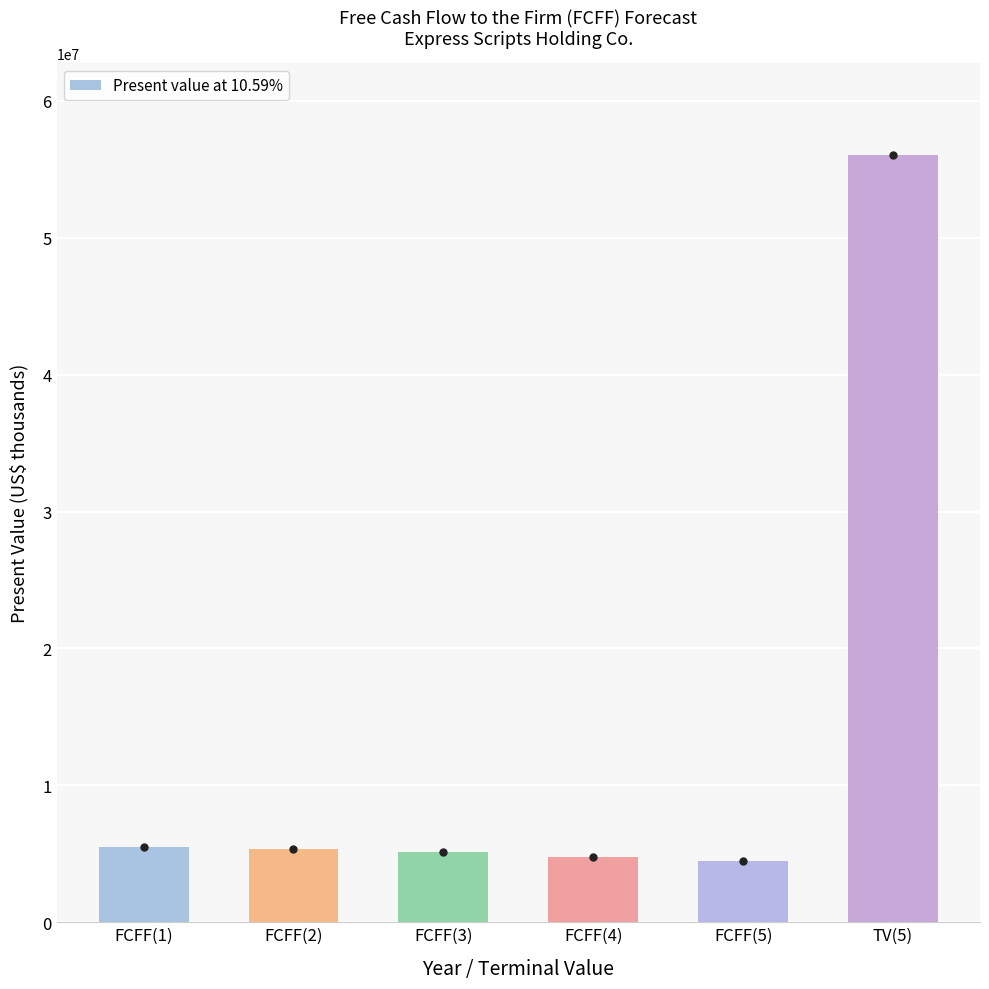

How many categories are shown in the chart?

6